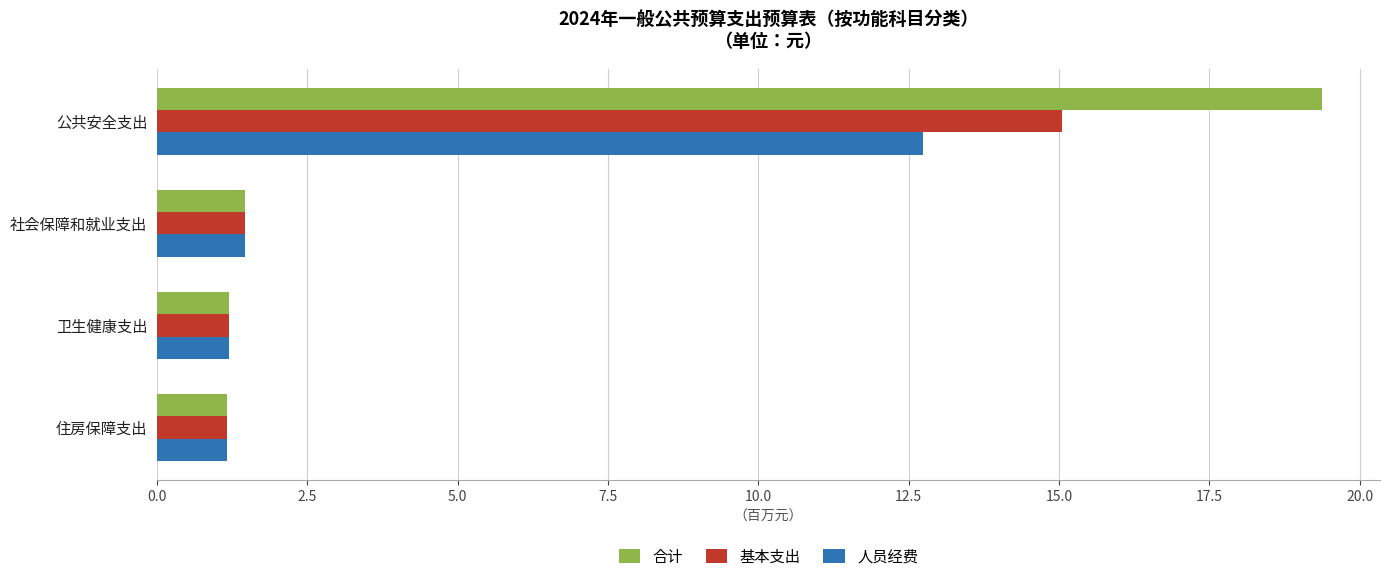

What is the approximate value of 基本支出 at 社会保障和就业支出?

1.5